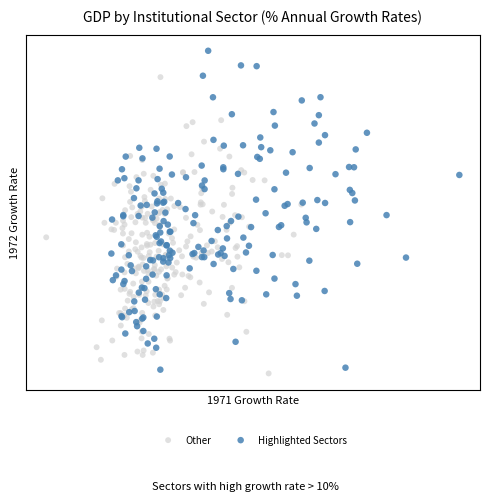

Which series reaches the minimum Y coordinate?

Other